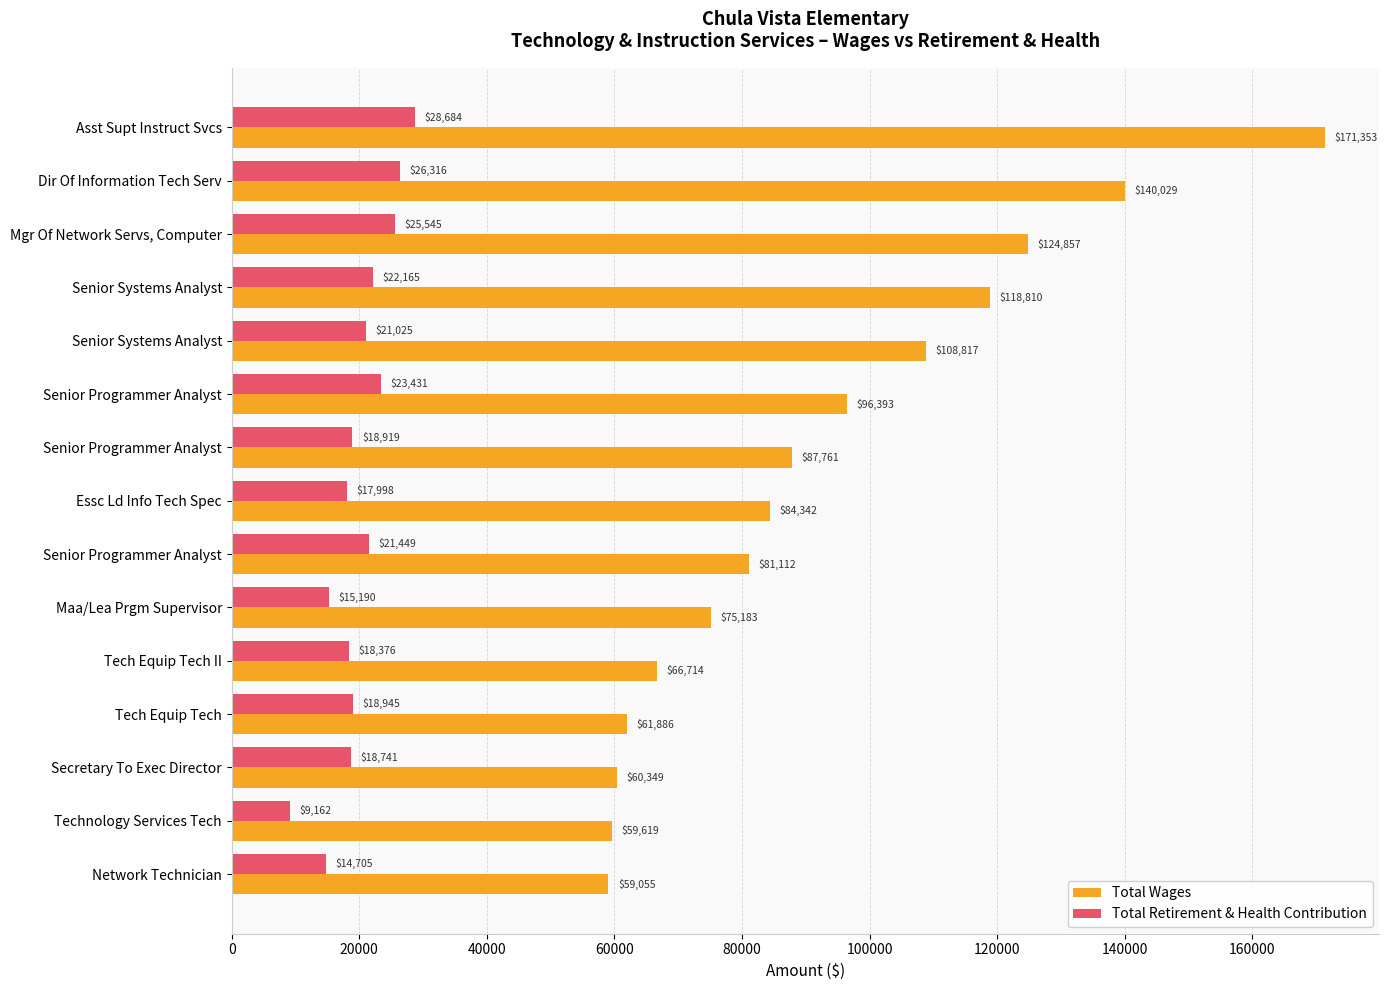

Count the number of data series in this chart.

2